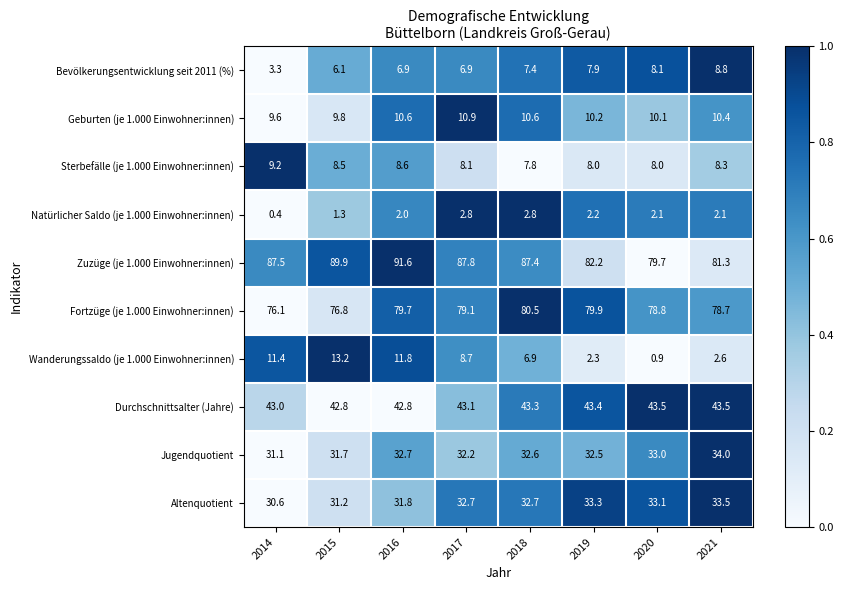

Which series has the largest total across all categories?

Zuzüge (je 1.000 Einwohner:innen)